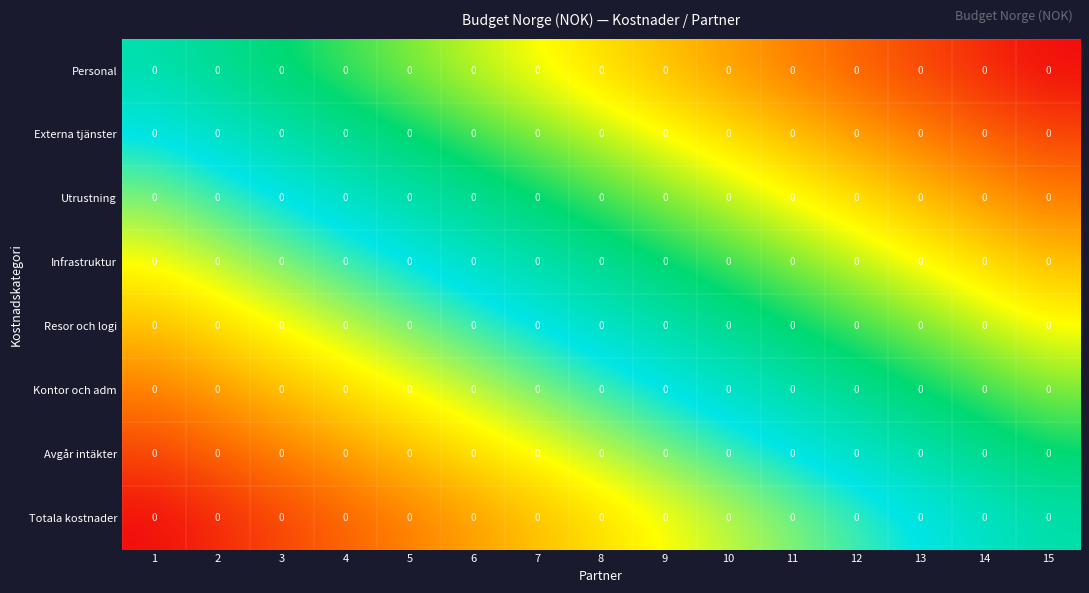

True or false: Kontor och adm has a value of -0.5 at 15.

False